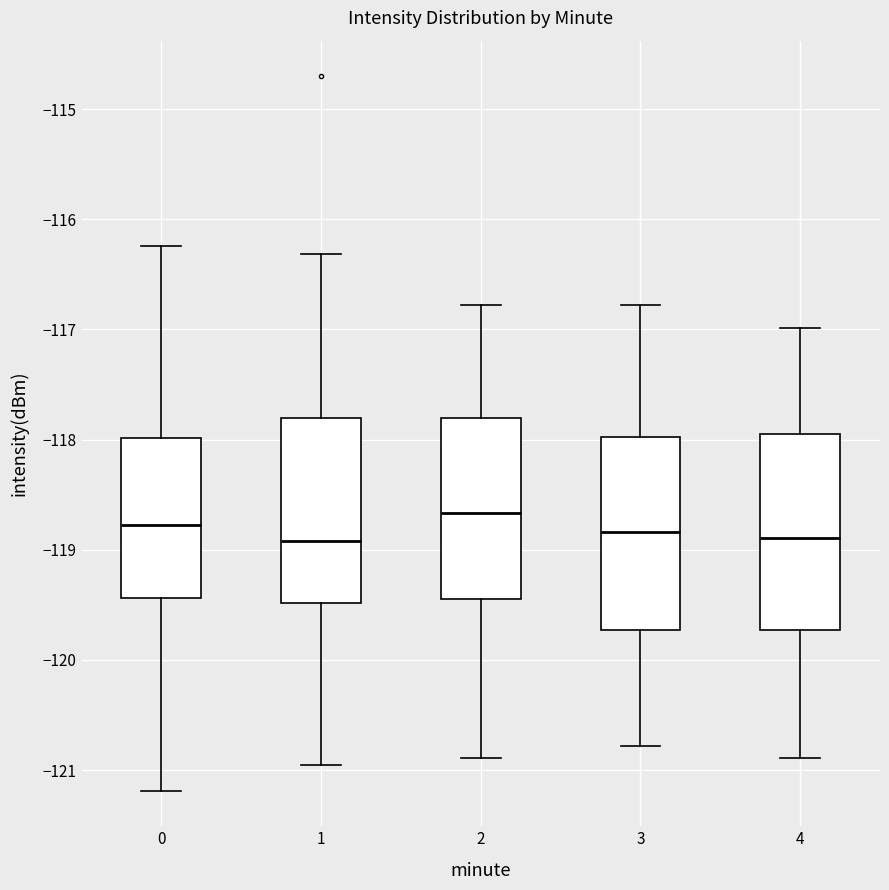

Where does the upper whisker of the box at x = 3 end on the y-axis? The values are not printed on the chart, so give them approximately, as read against the axis.

-116.8